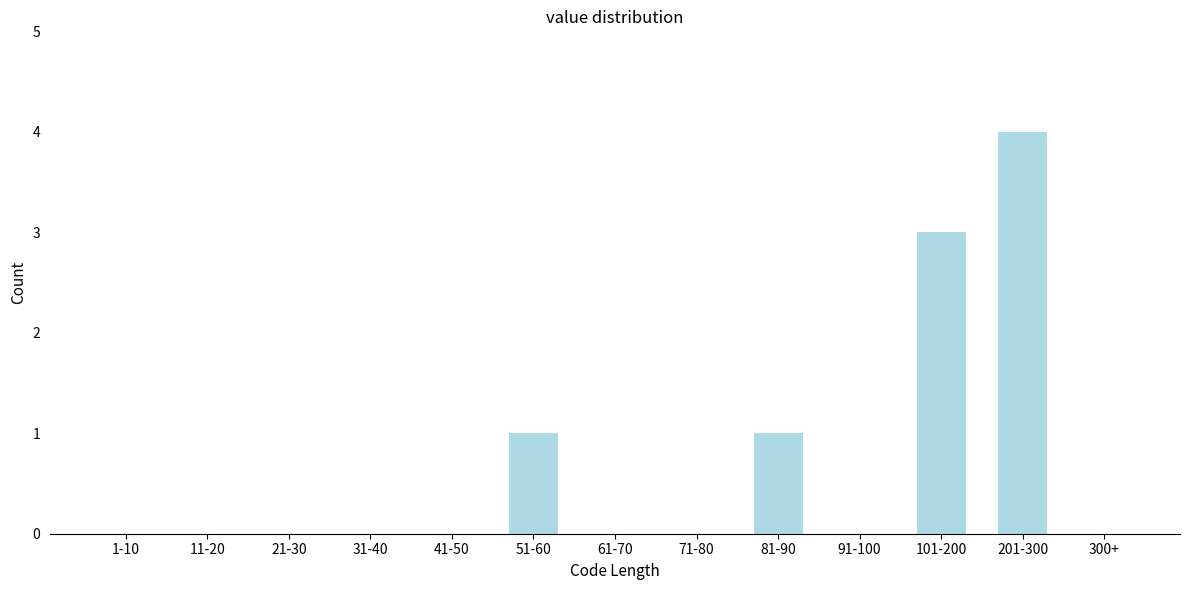

Reading left to right, what are all the values shown in this chart?

1-10=0	11-20=0	21-30=0	31-40=0	41-50=0	51-60=1	61-70=0	71-80=0	81-90=1	91-100=0	101-200=3	201-300=4	300+=0